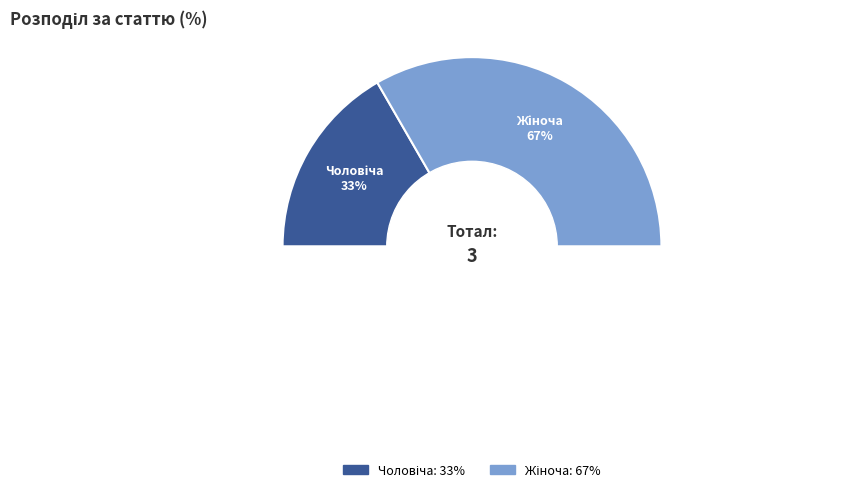

What percentage is the Чоловіча slice, to the nearest percent?

33%